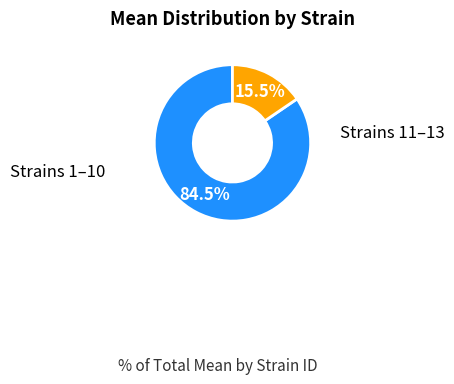

Is there any slice that represents more than half of the pie?

Yes